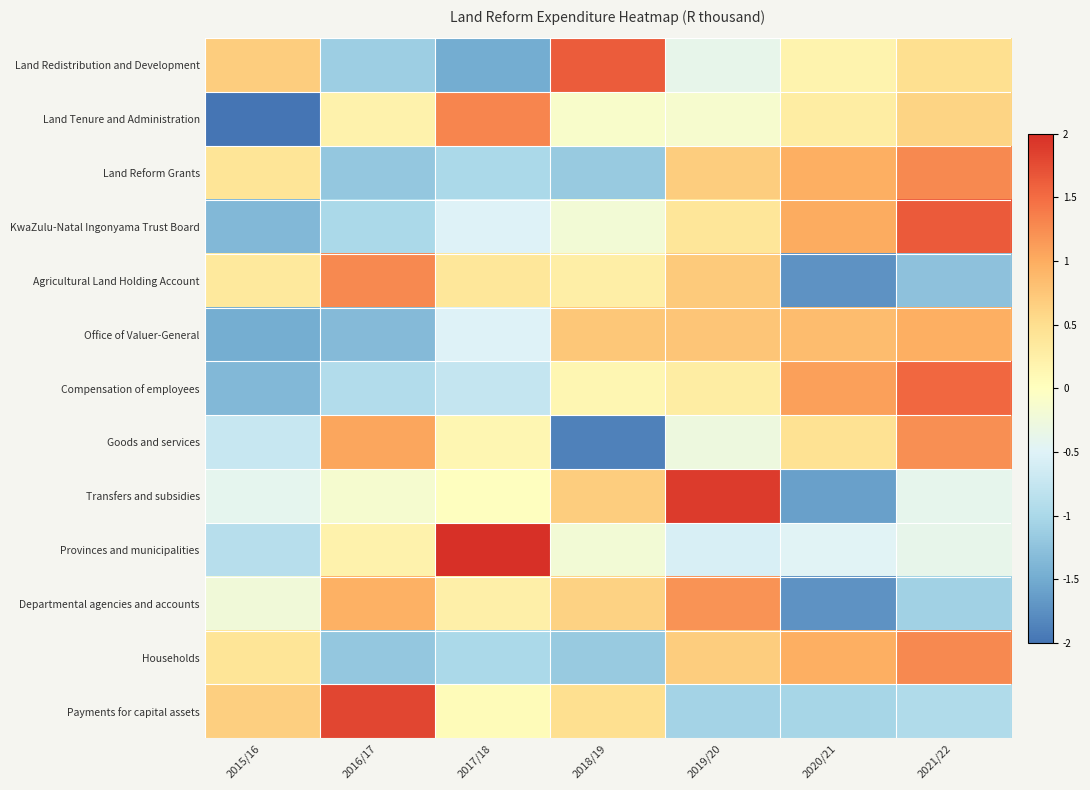

Rank the series by their maximum value, from highest to lowest.

Provinces and municipalities, Transfers and subsidies, Payments for capital assets, KwaZulu-Natal Ingonyama Trust Board, Land Redistribution and Development, Compensation of employees, Land Tenure and Administration, Households, Land Reform Grants, Agricultural Land Holding Account, Goods and services, Departmental agencies and accounts, Office of Valuer-General